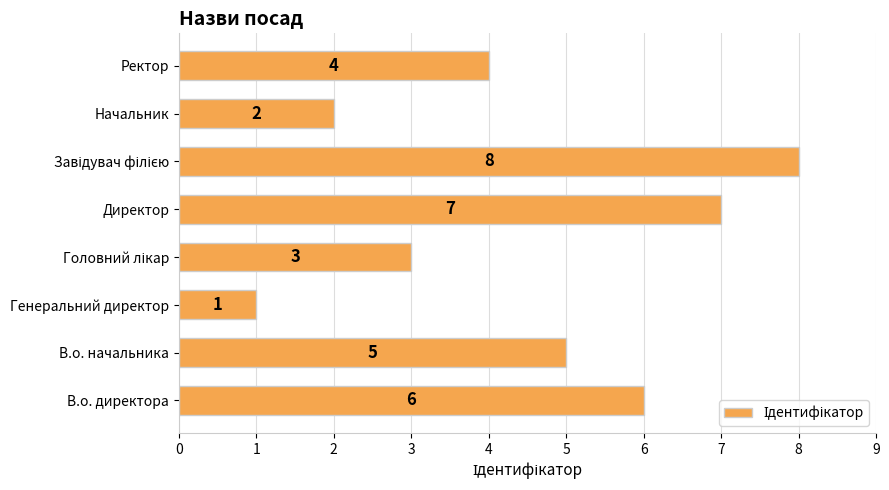

What is the greatest value displayed?

8